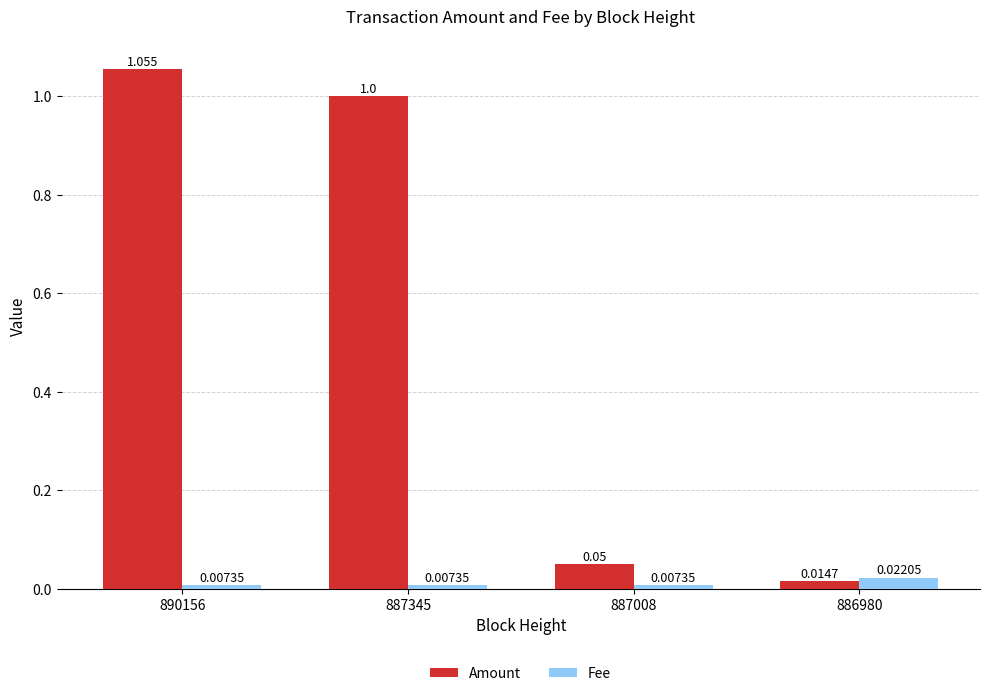

At 887008, list the series in order from largest to smallest.

Amount, Fee